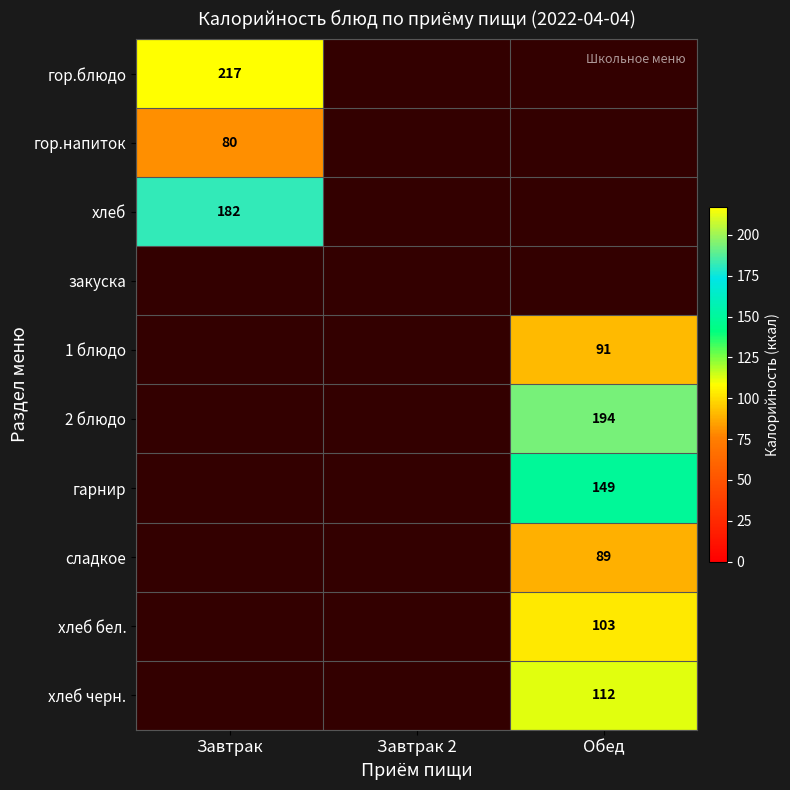

True or false: хлеб has a value of 182 at Завтрак.

True